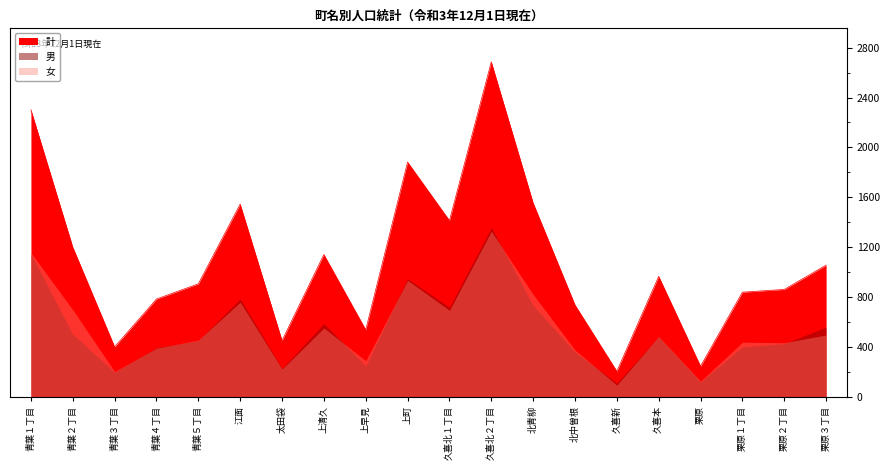

How many interior local peaks does the 男 series have?

5